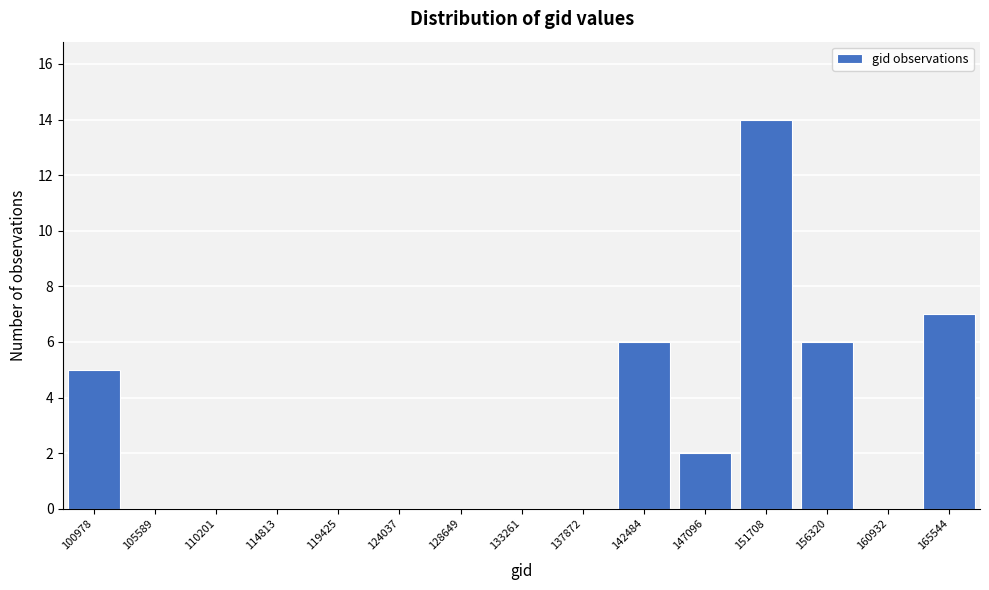

Reading right to left, list all the values displayed in this chart.

165544=7	160932=0	156320=6	151708=14	147096=2	142484=6	137872=0	133261=0	128649=0	124037=0	119425=0	114813=0	110201=0	105589=0	100978=5